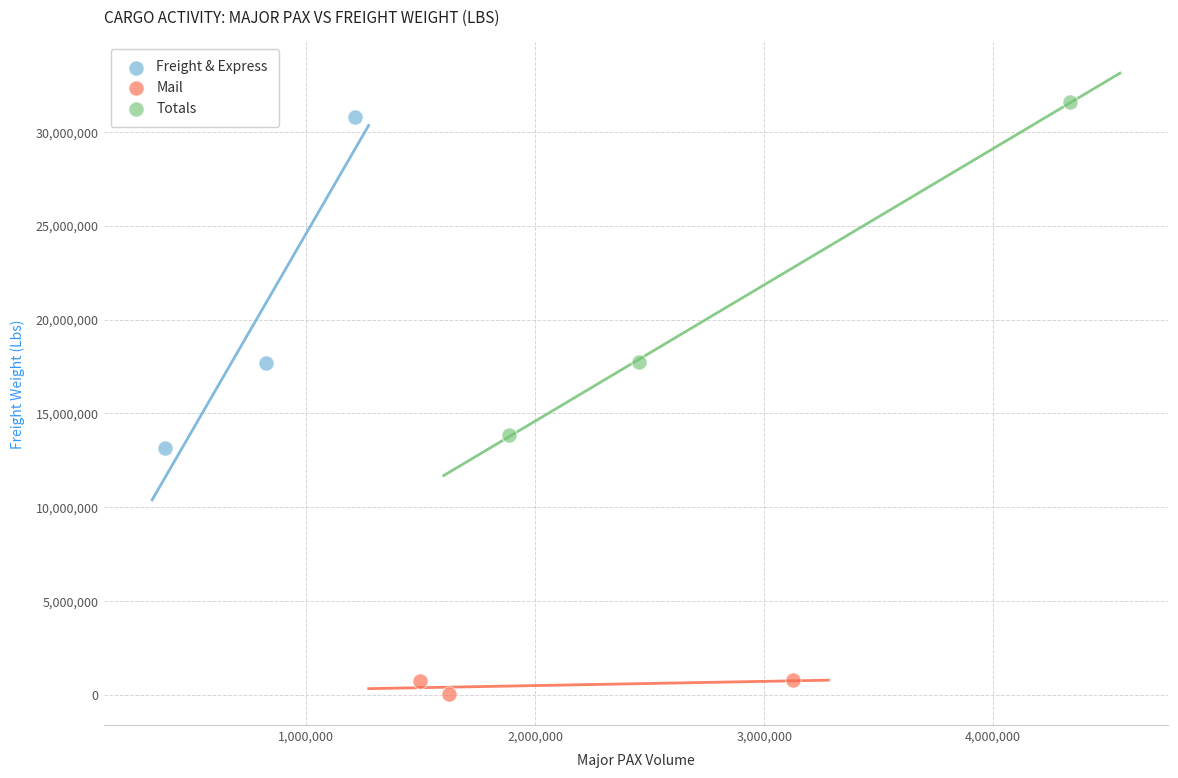

Which series has the largest Y range (max minus min)?

Totals